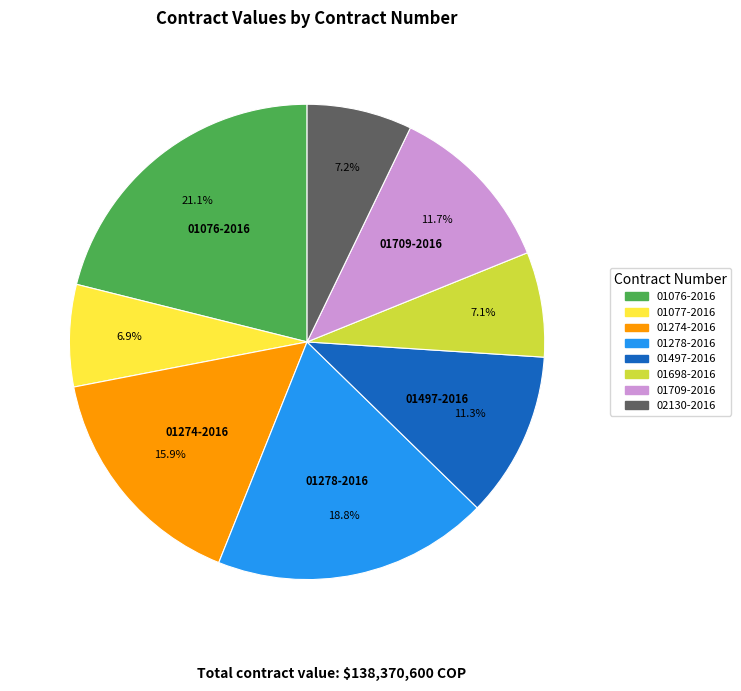

The 01497-2016 slice represents 11% of the pie. True or false?

True